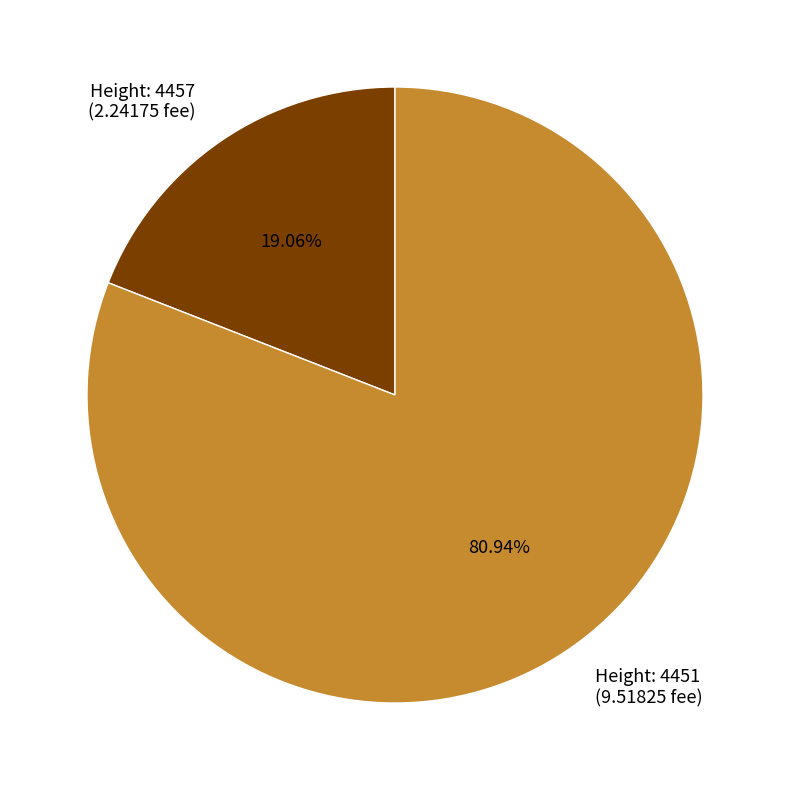

Rank the categories by value from lowest to highest.

Height: 4457 (2.24175 fee), Height: 4451 (9.51825 fee)